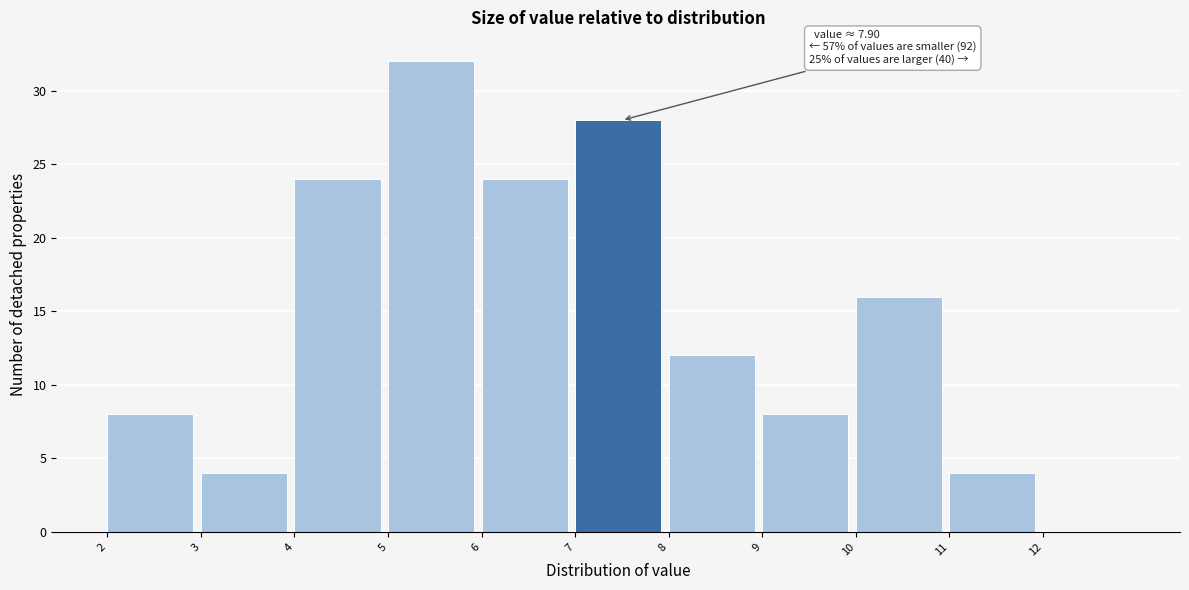

Over which range of the x-axis is the bar tallest?

5 to 6